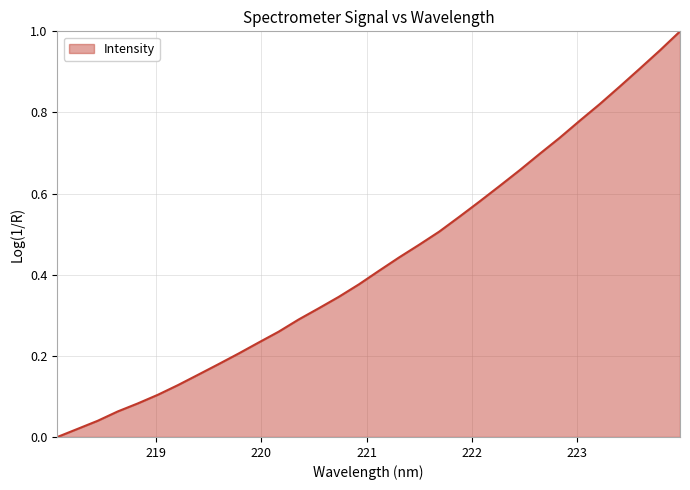

Does the chart have visible grid lines?

Yes